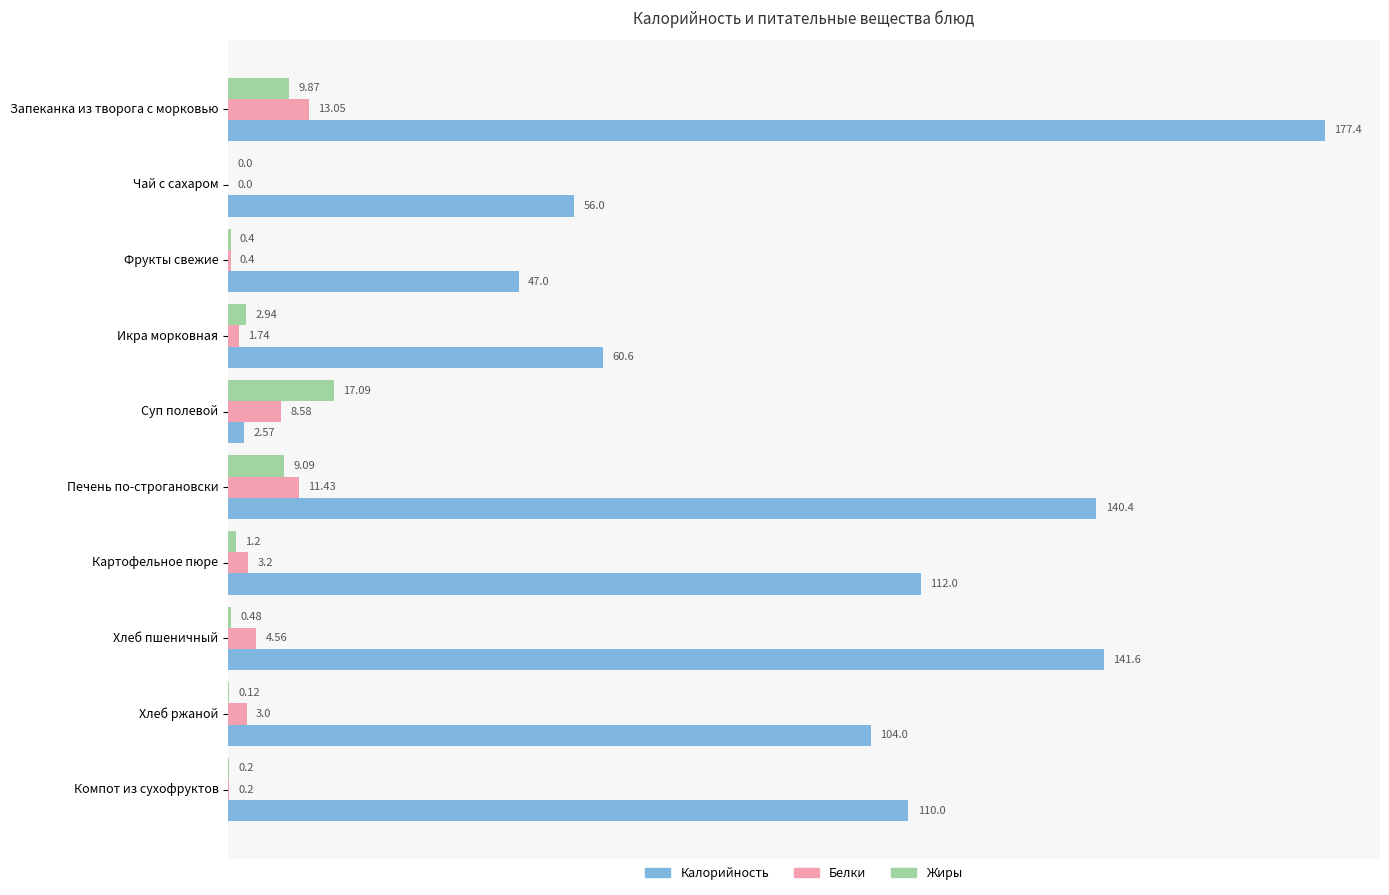

Is the value of Жиры at Печень по-строгановски greater than the value of Белки at Хлеб ржаной?

Yes